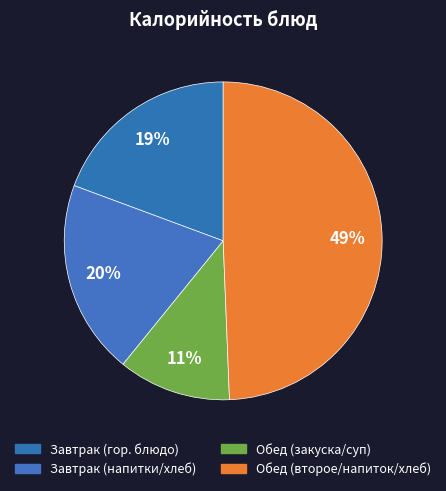

How many segments does this pie chart have?

4